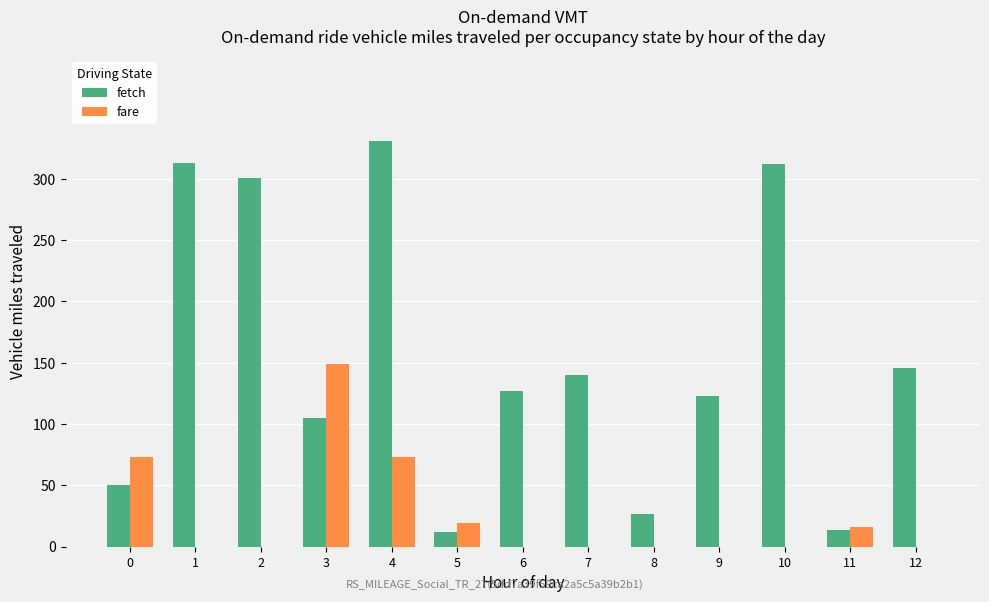

The value of fetch at 10 is 446. True or false?

False